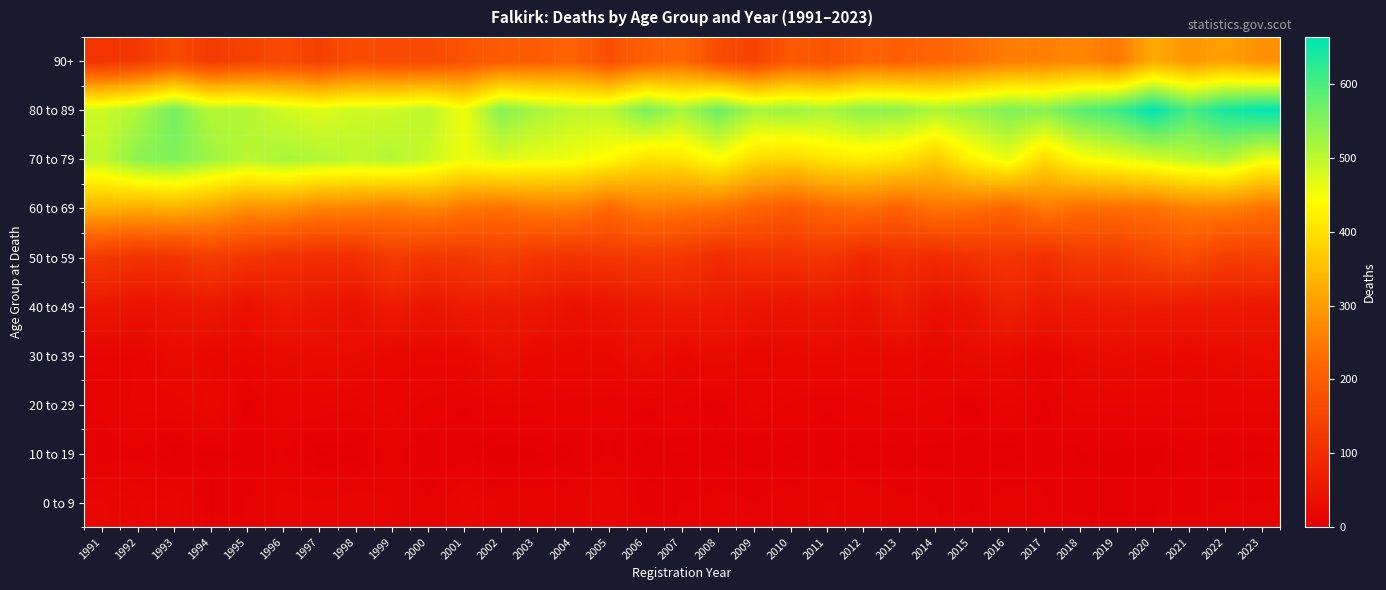

What is the total value across all series at 2010?

1506